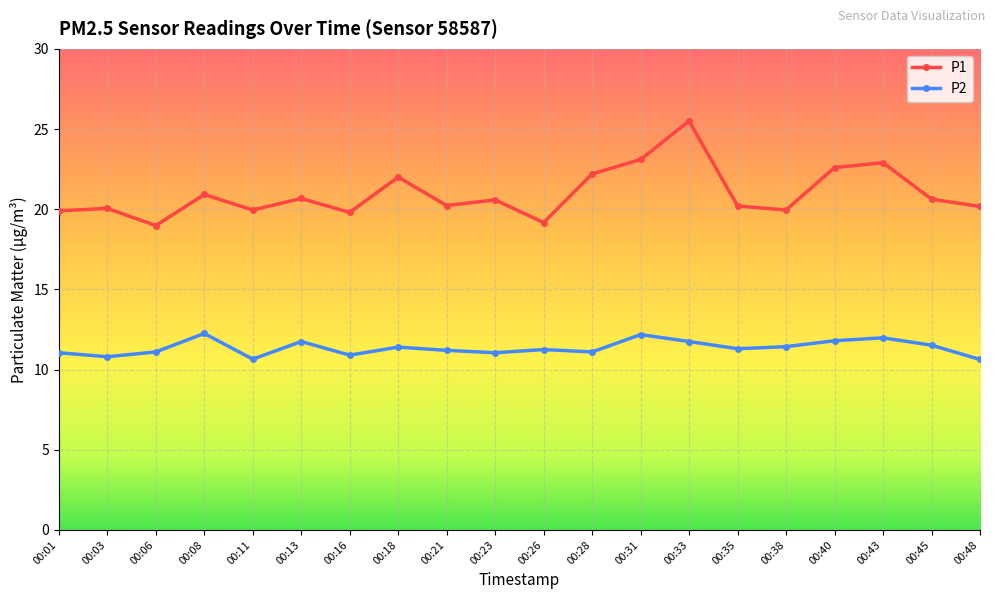

What is the value of the P1 point at the 11th from the left?

19.2